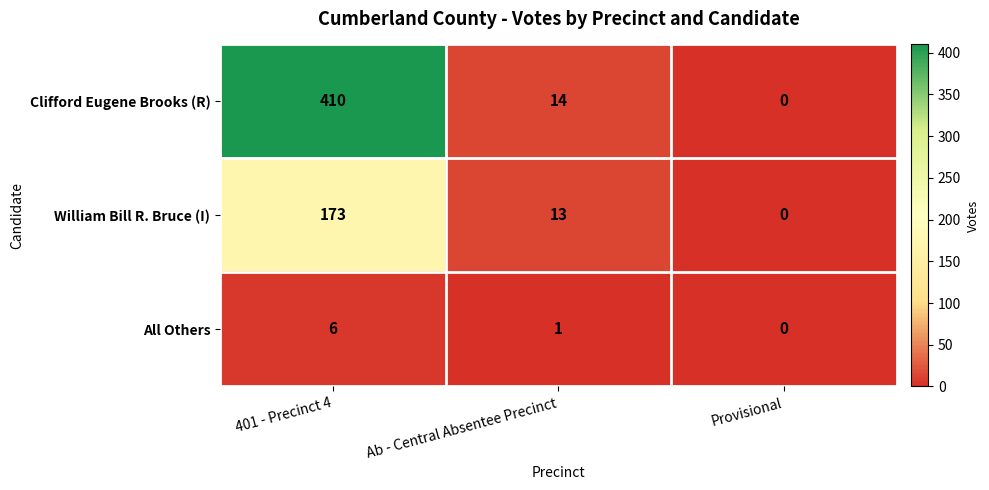

The William Bill R. Bruce (I) series shows 89 at Provisional. True or false?

False